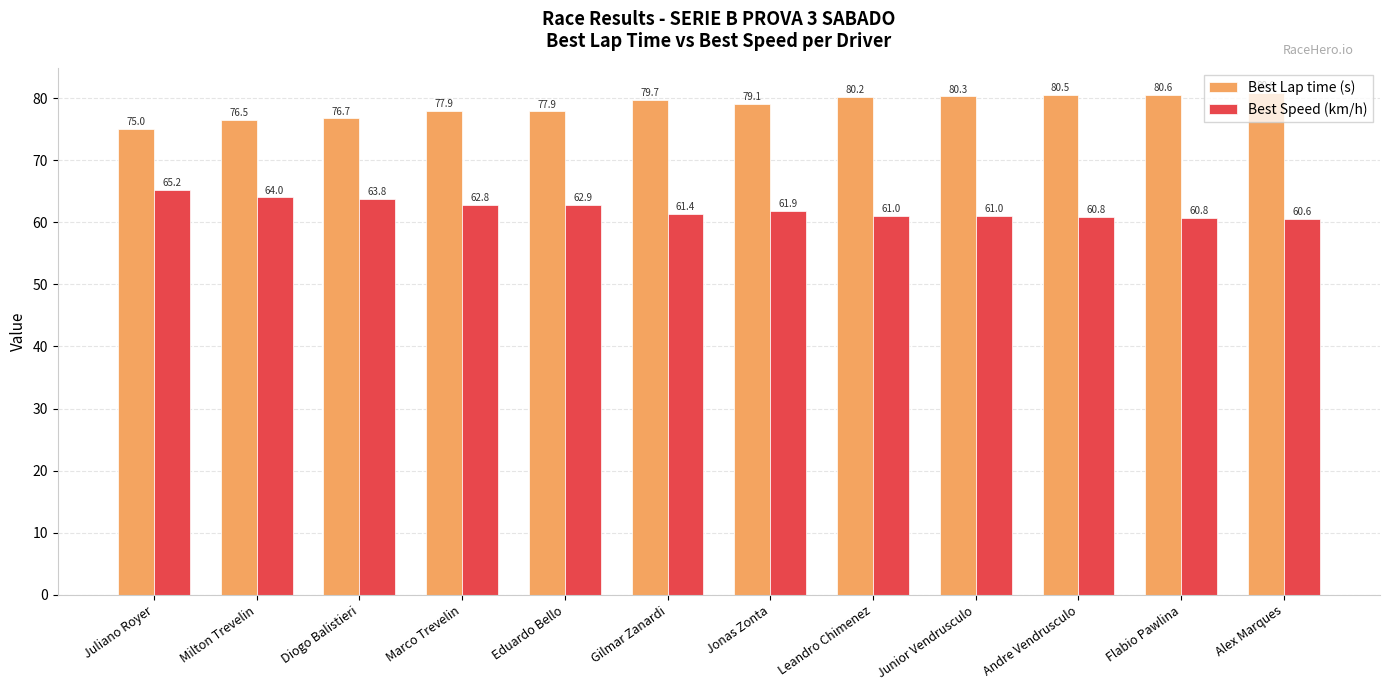

True or false: Best Lap time (s) has a value of 80.2 at Leandro Chimenez.

True